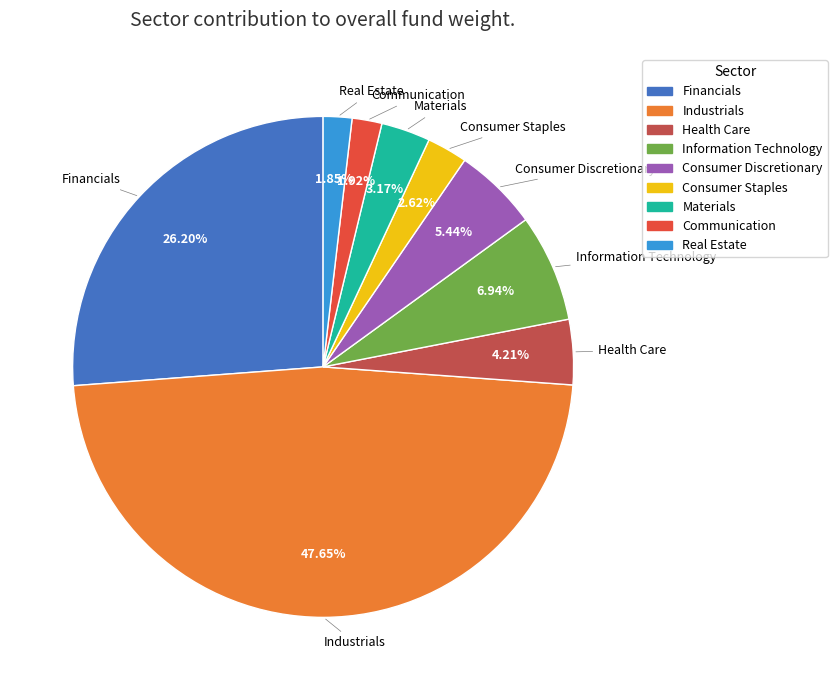

Is there any slice that represents more than half of the pie?

No